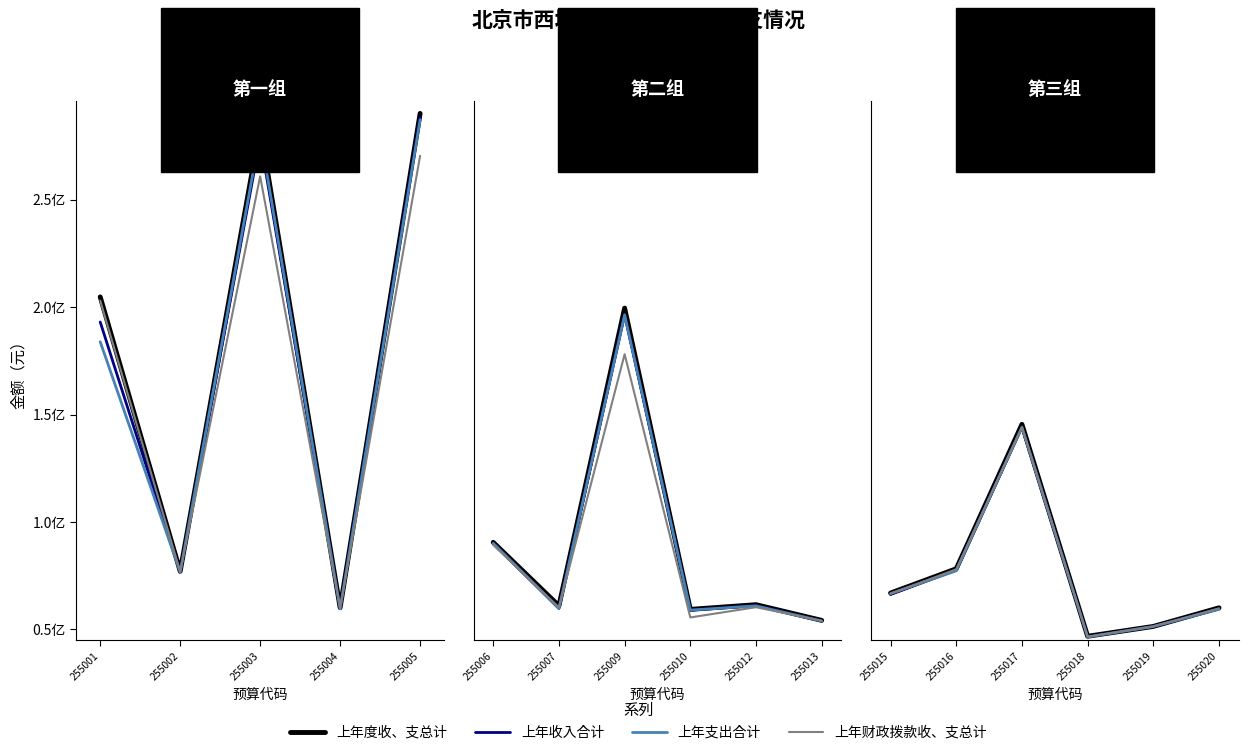

Does the chart display data point markers on the line(s)?

No